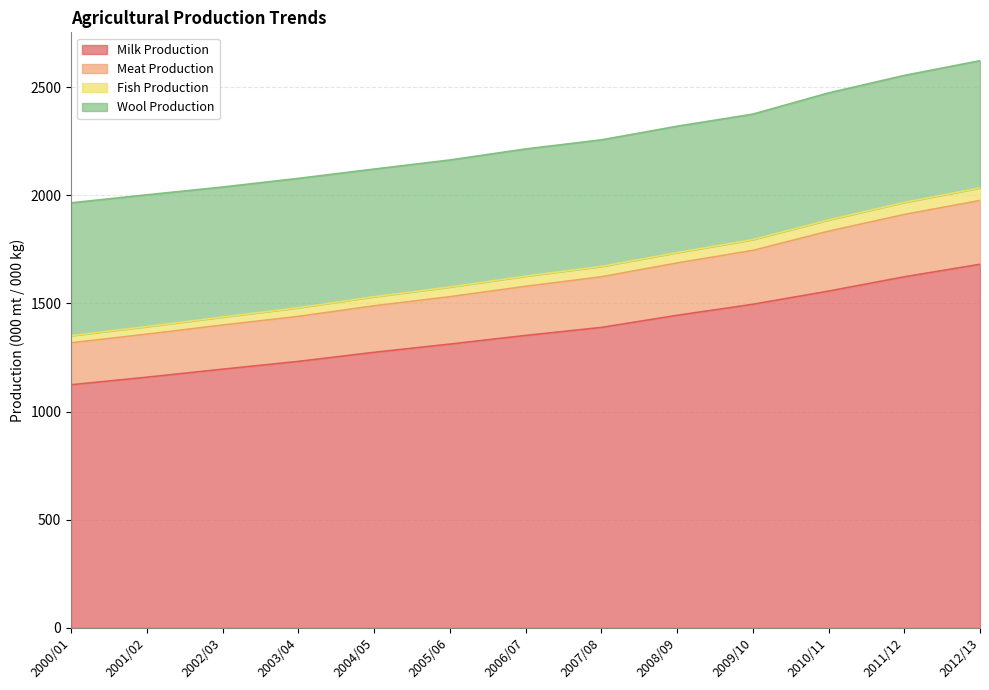

Which category has the highest value in the Milk Production series?

2012/13